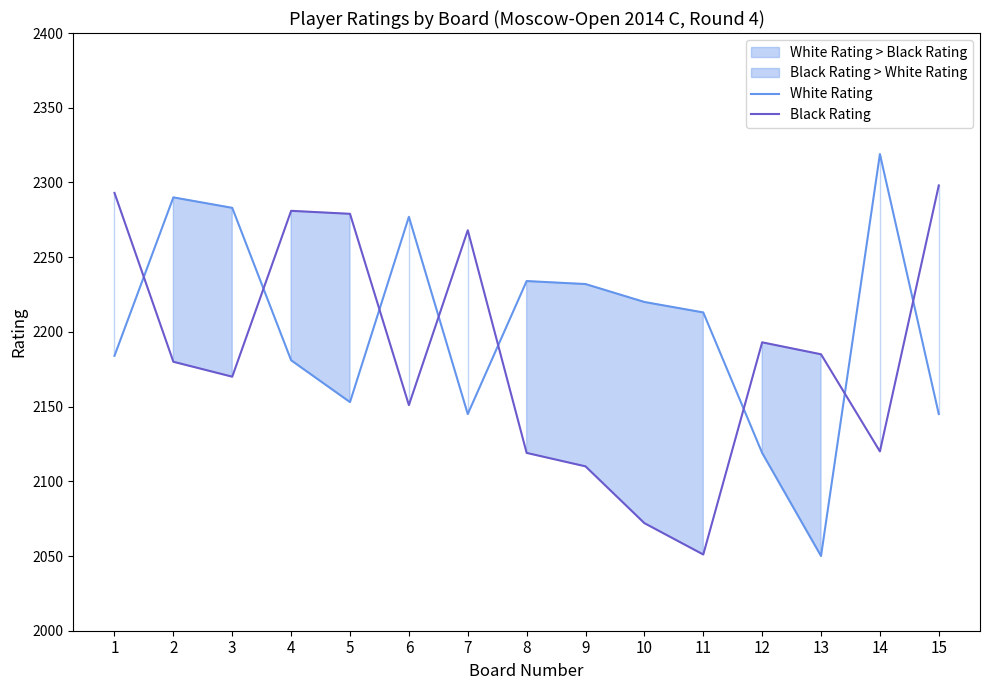

How many data points in White Rating are less than 2213?

7